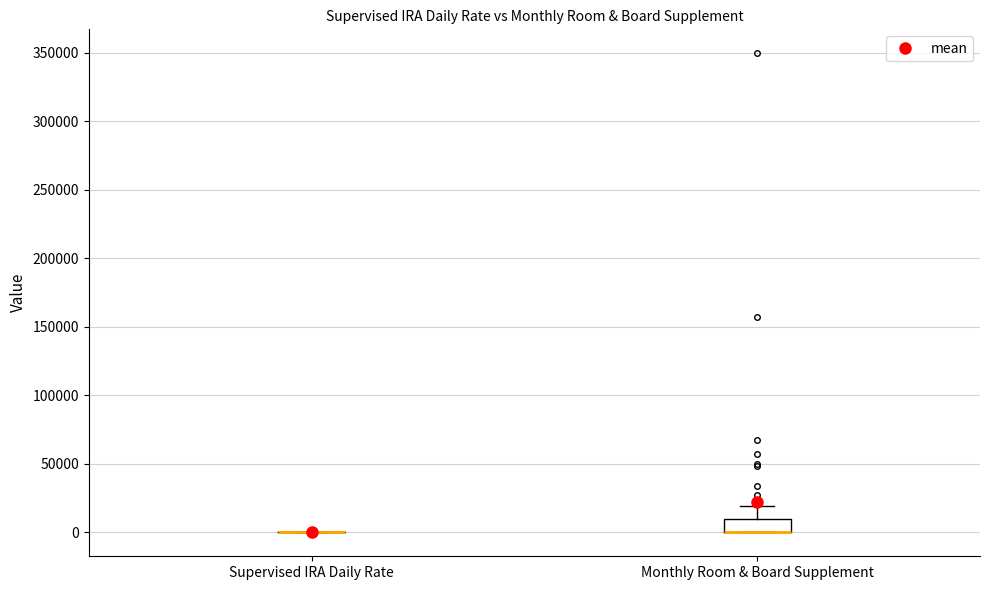

Which box is the tallest, from its lower edge to its upper edge?

Monthly Room & Board Supplement